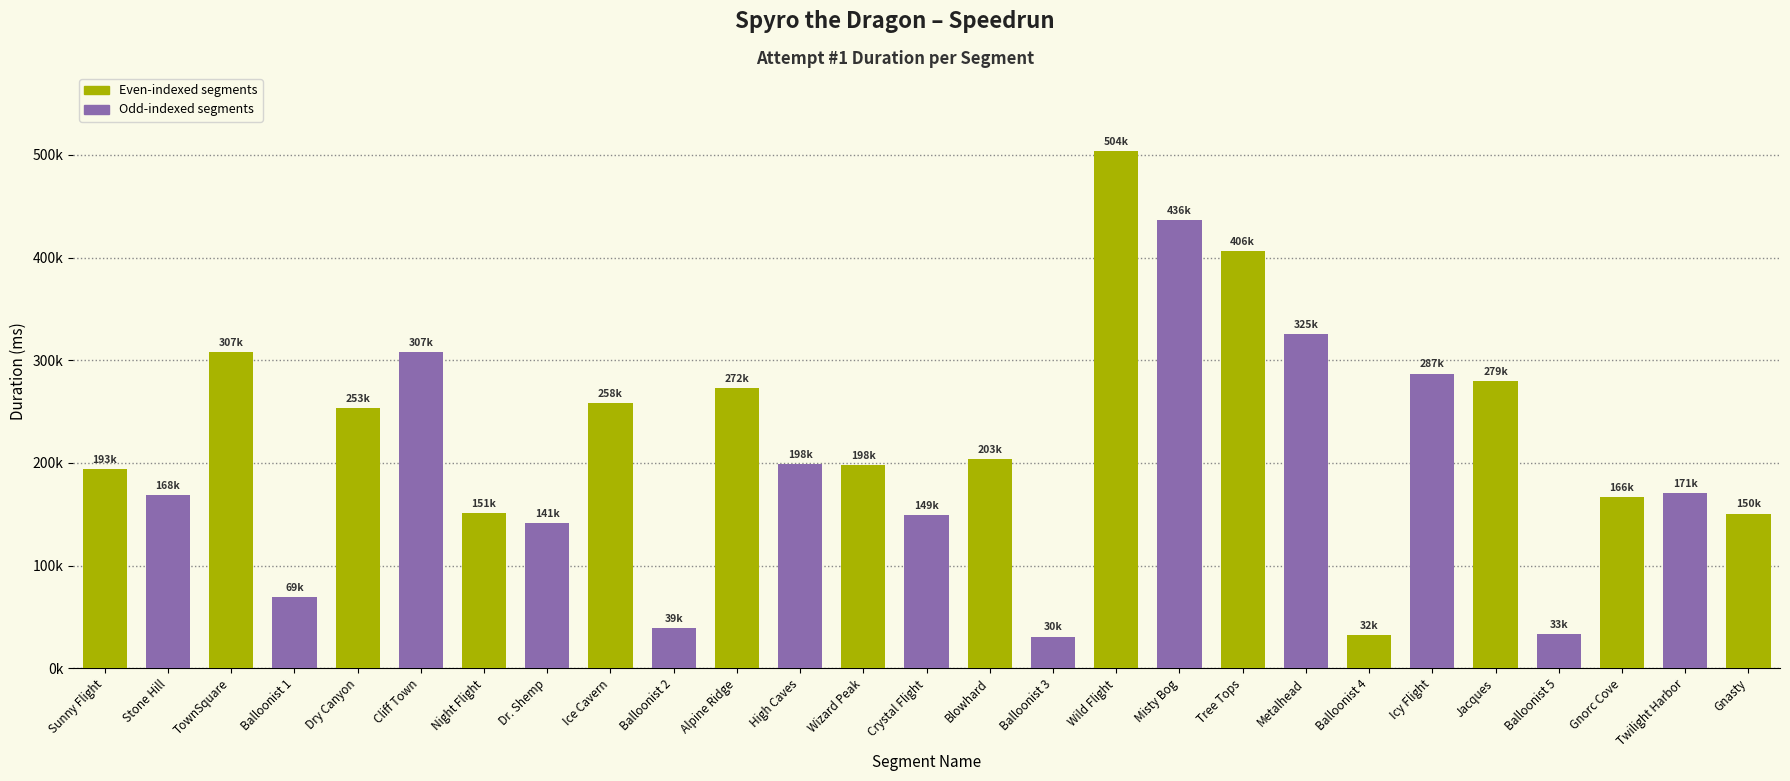

What is the sum of all values?

5739190